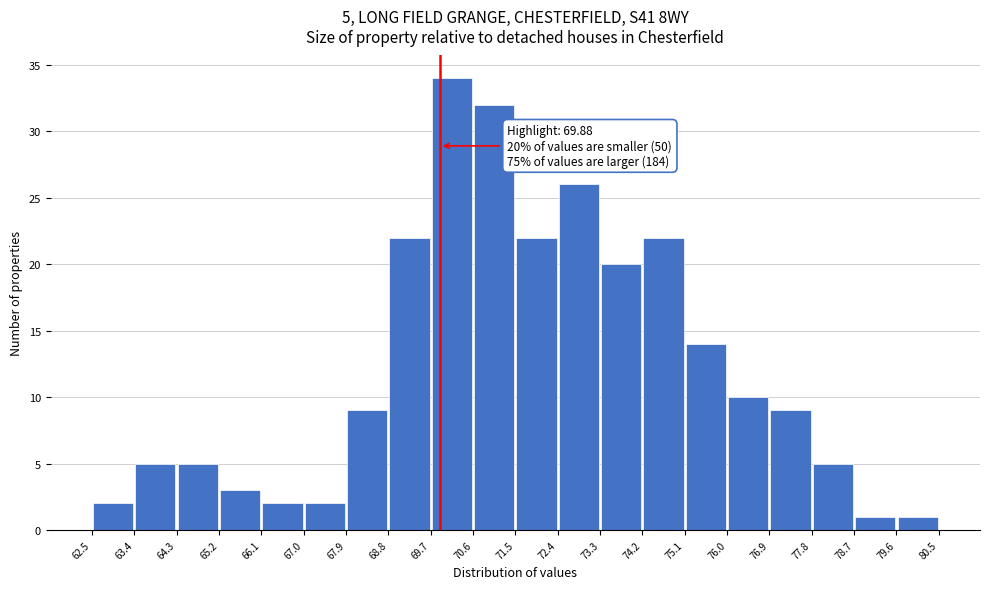

Which range on the x-axis has the tallest bar?

69.7 to 70.6